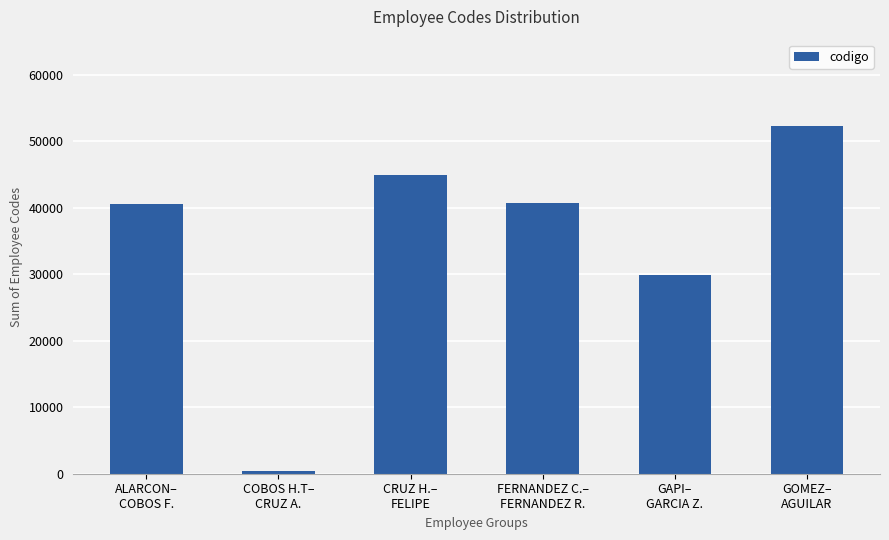

The value at CRUZ H.–
FELIPE is 44969. True or false?

True